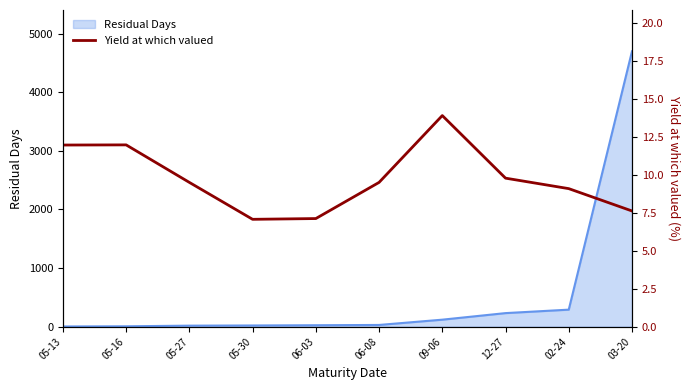

The value of Residual Days at 03-20 is 2659. True or false?

False